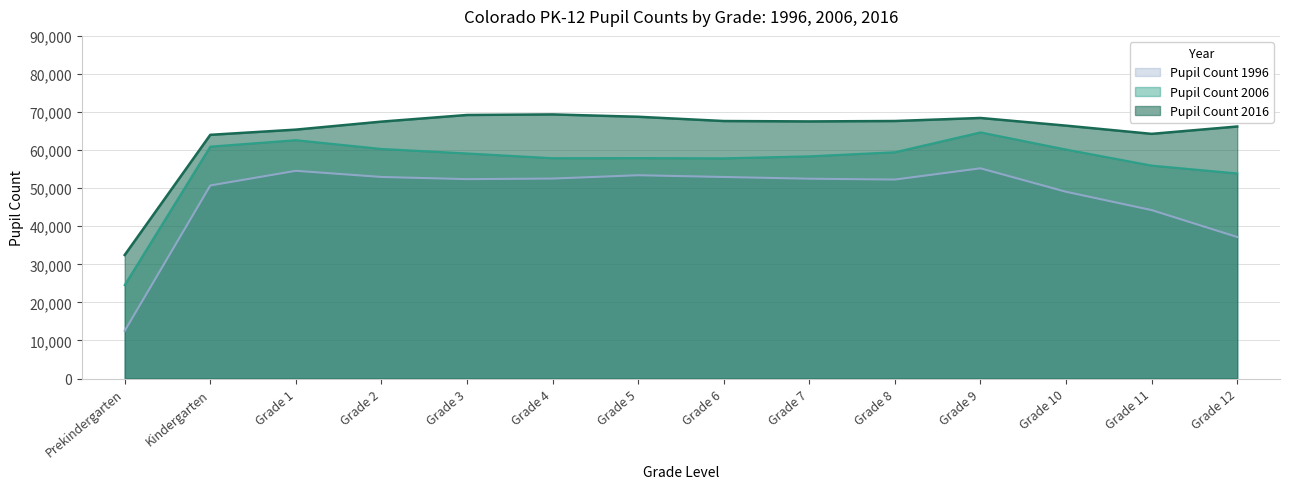

Which has a higher value, Grade 11 or Grade 7?

Grade 7